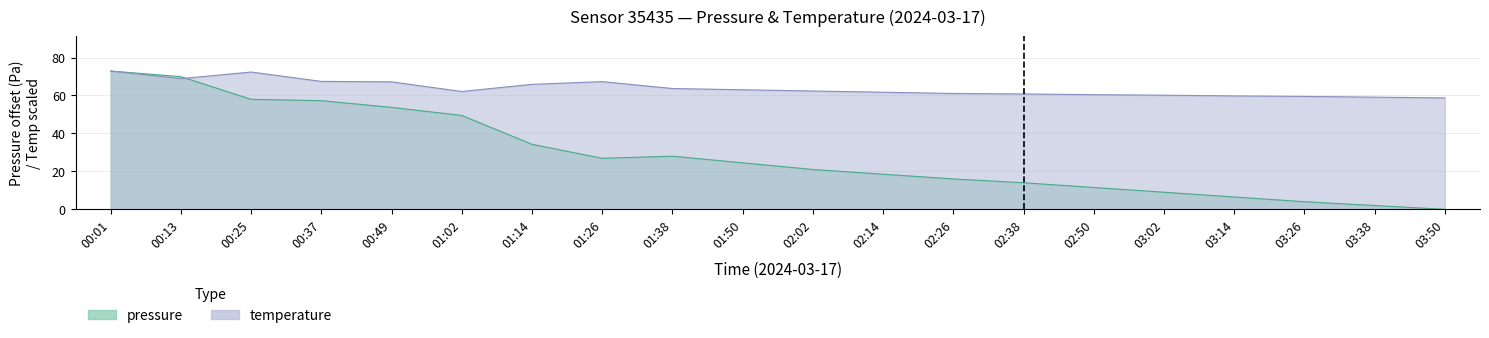

Is the value of temperature at 01:26 greater than the value of pressure at 01:50?

Yes